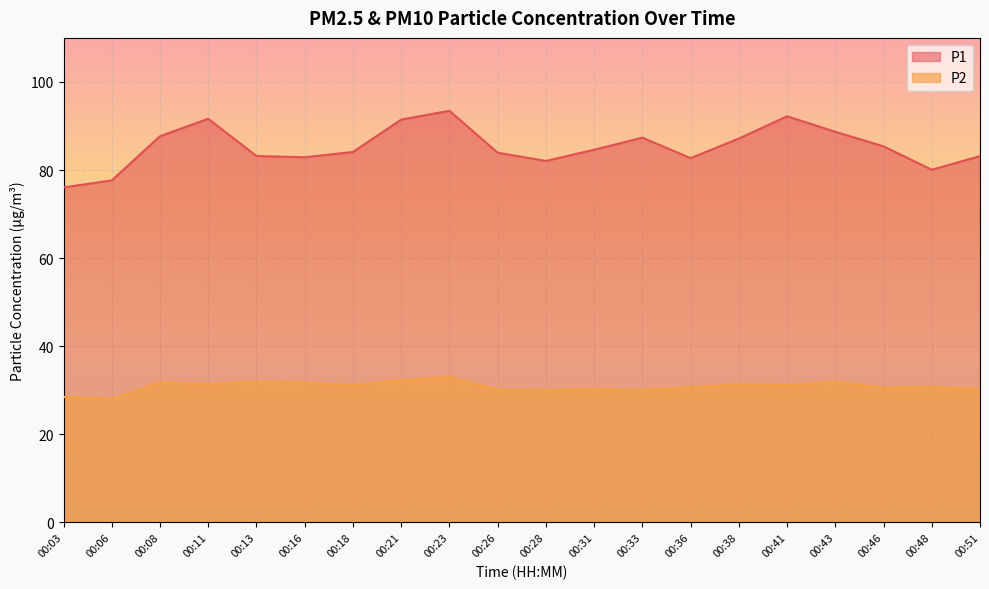

Reading left to right, extract all data points from this chart.

P1: 76.0	77.7	87.7	91.6	83.2	82.9	84.1	91.5	93.5	83.9	82.1	84.6	87.3	82.7	87.2	92.2	88.7	85.4	80.1	83.2
P2: 28.5	28.1	31.8	31.4	31.9	31.8	31.2	32.2	33.0	30.1	30.0	30.2	30.0	30.7	31.4	31.1	31.9	30.6	30.8	30.3